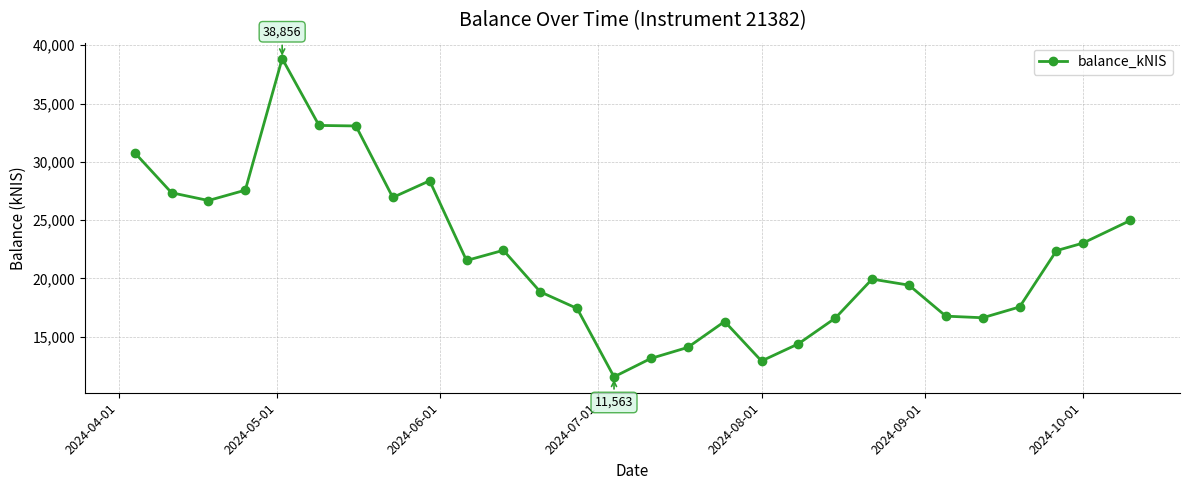

True or false: the data has more than 0 interior local peaks.

True